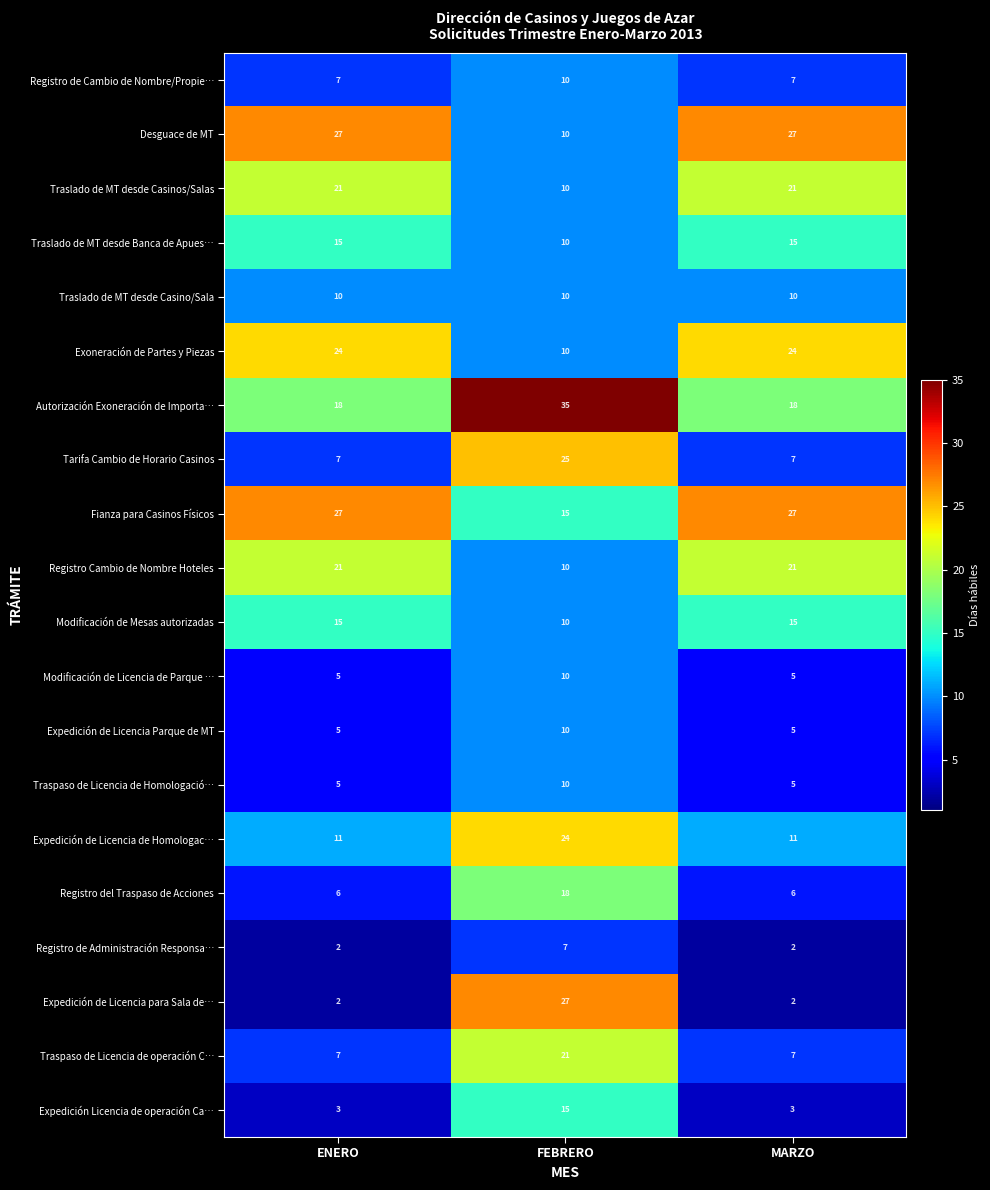

The value of Desguace de MT at FEBRERO is 10. True or false?

True